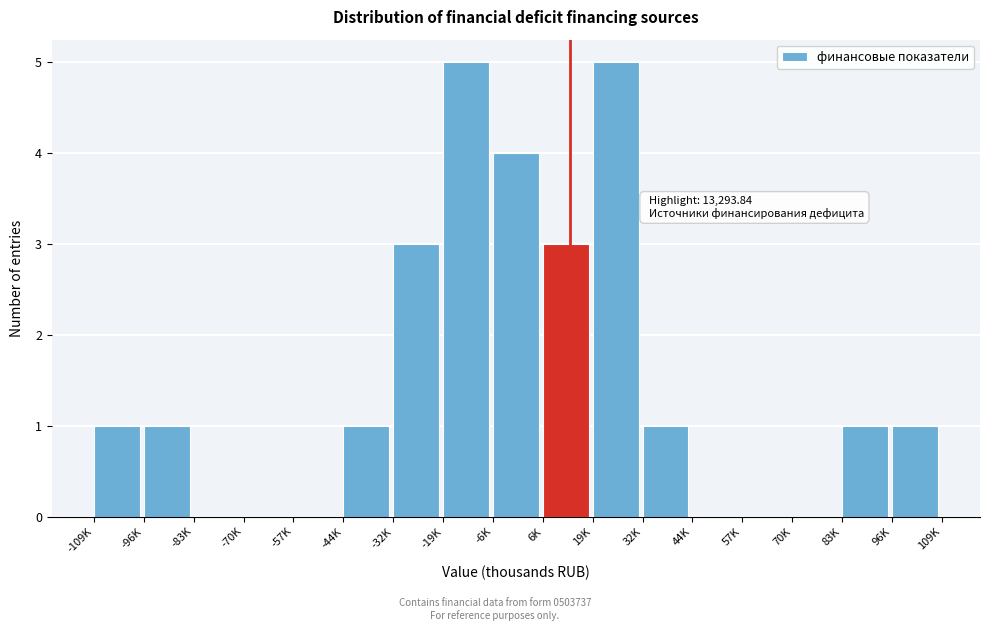

Reading right to left, what are all the values shown in this chart?

96K=1	83K=1	70K=0	57K=0	44K=0	32K=1	19K=5	6K=3	-6K=4	-19K=5	-32K=3	-44K=1	-57K=0	-70K=0	-83K=0	-96K=1	-109K=1